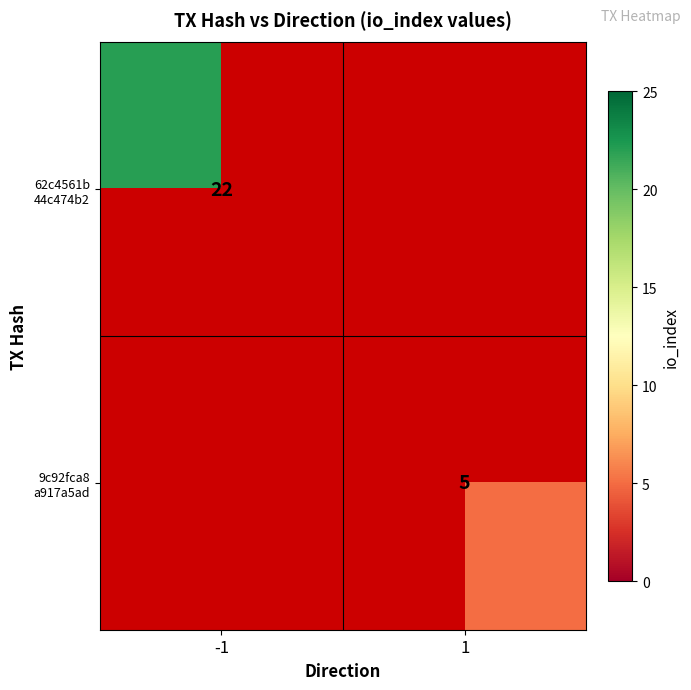

What is the lowest value of the 62c4561b 44c474b2 series?

22.0